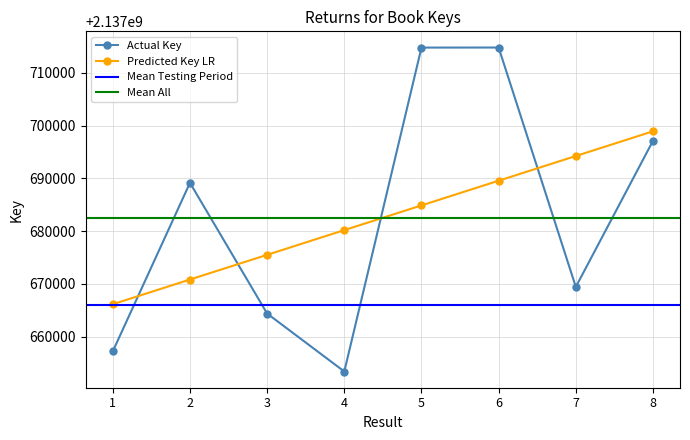

How many interior local valleys (lower than both neighbors) does the data have?

2